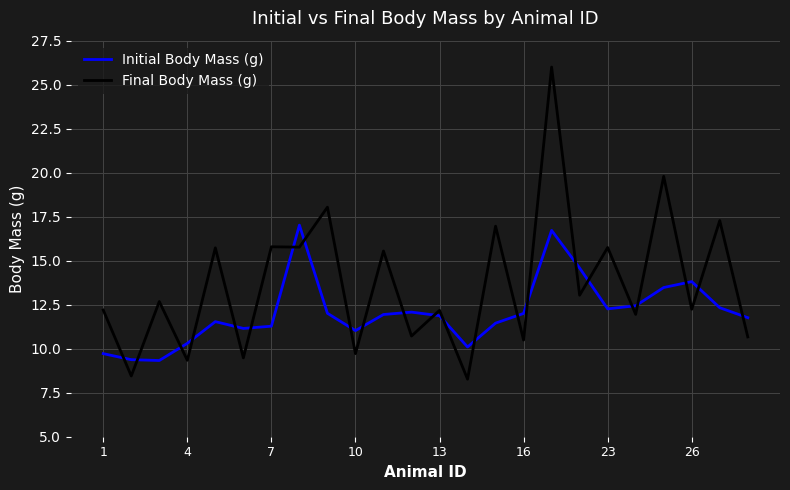

What is the highest value of the Initial Body Mass (g) series?

17.0